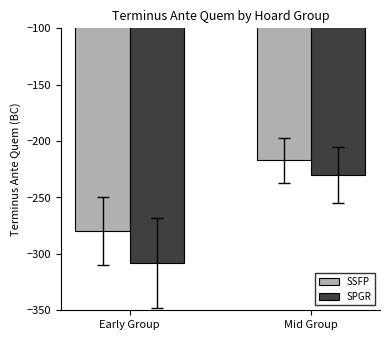

Reading left to right, list all the values displayed in this chart.

SSFP: Early Group=-280	Mid Group=-217
SPGR: Early Group=-308	Mid Group=-230